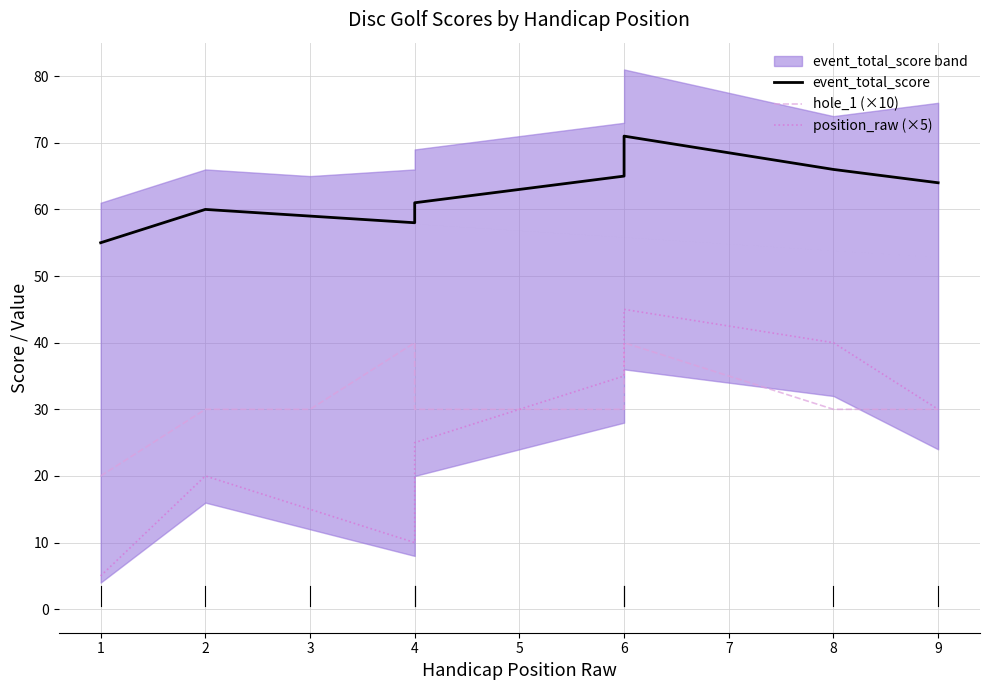

What is the difference between the highest and lowest values at 4?

36